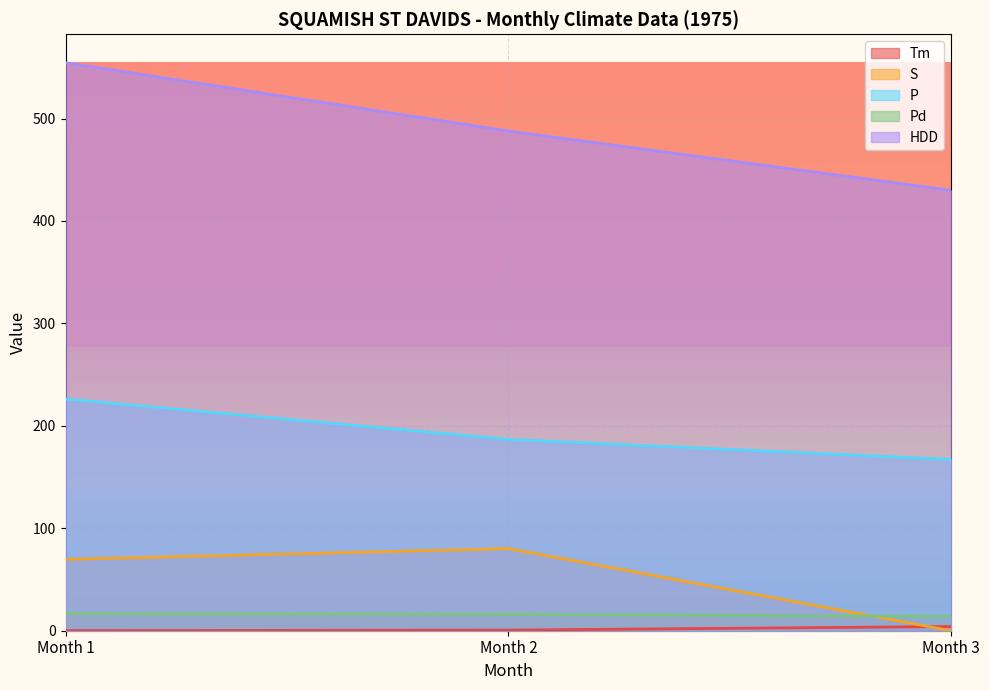

Is the value of Pd at Month 3 greater than the value of HDD at Month 3?

No